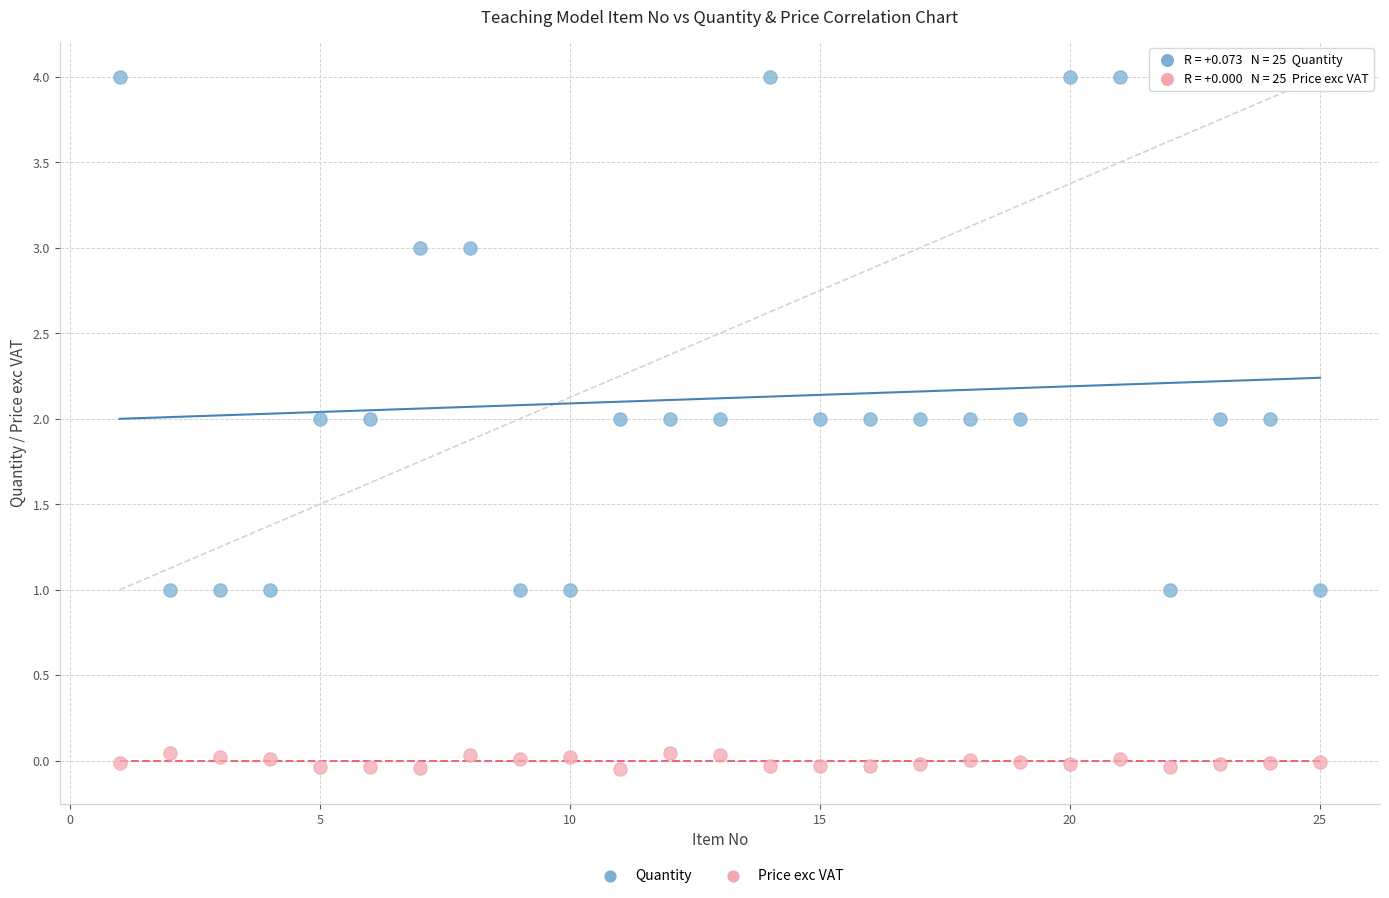

Which series has the widest spread of Y values?

Quantity